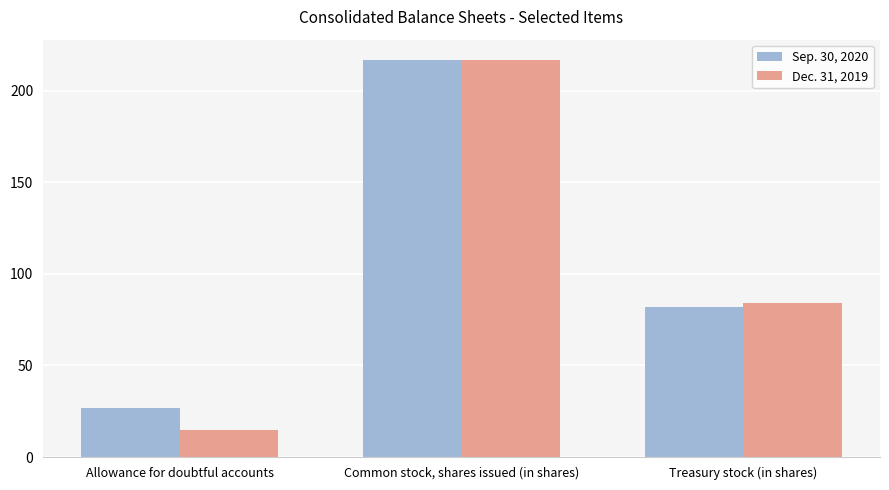

Reading left to right, transcribe all the data shown in this chart.

Sep. 30, 2020: 27	217	82
Dec. 31, 2019: 15	217	84